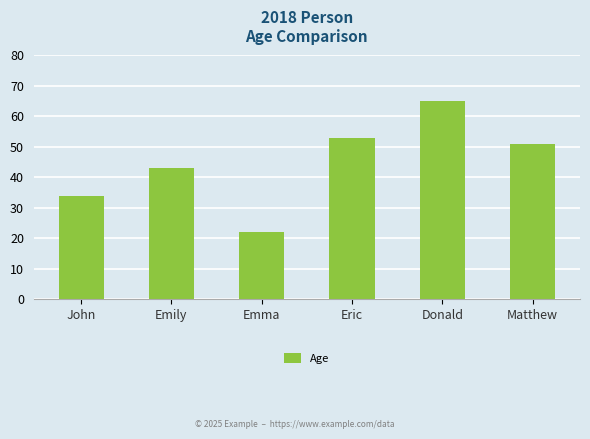

Reading right to left, extract all data points from this chart.

51	65	53	22	43	34